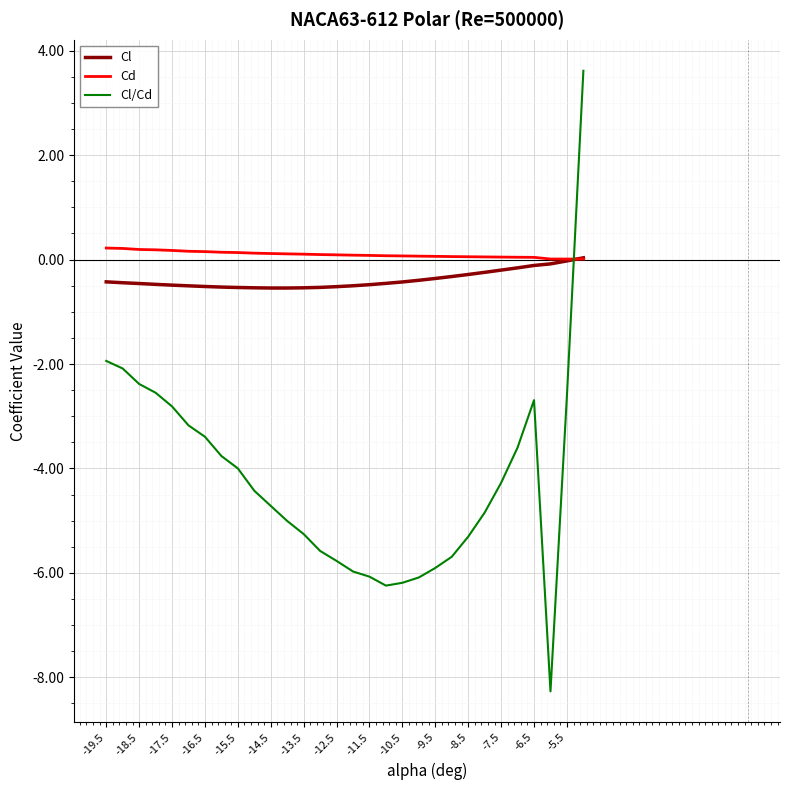

What is the difference between the maximum and minimum values in the Cl/Cd series?

11.9